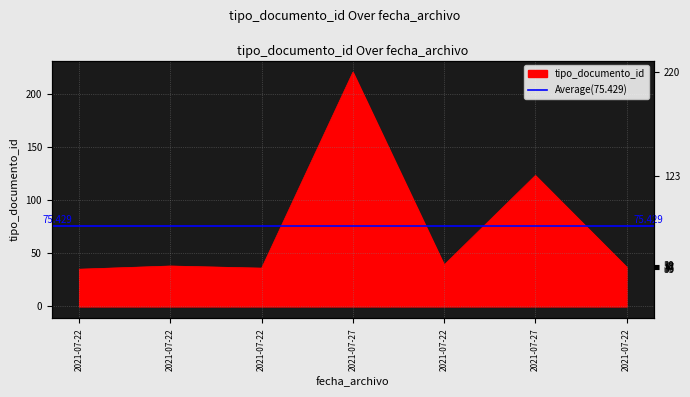

At which label does the data first exceed 38?

2021-07-27